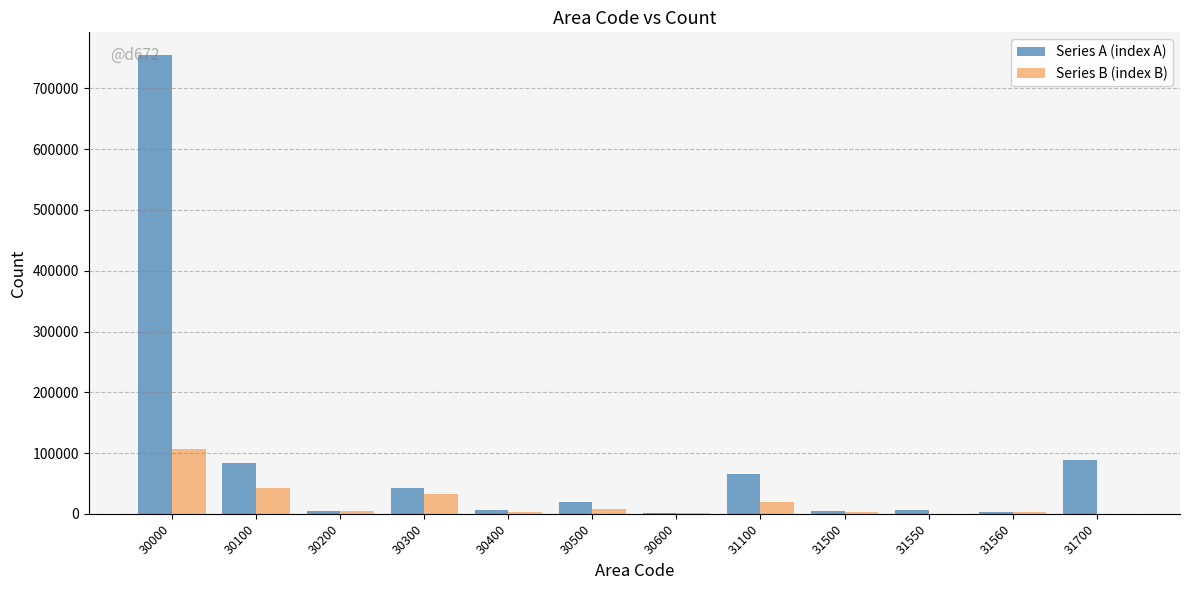

Is the value of Series A (index A) at 31560 greater than the value of Series B (index B) at 30300?

No